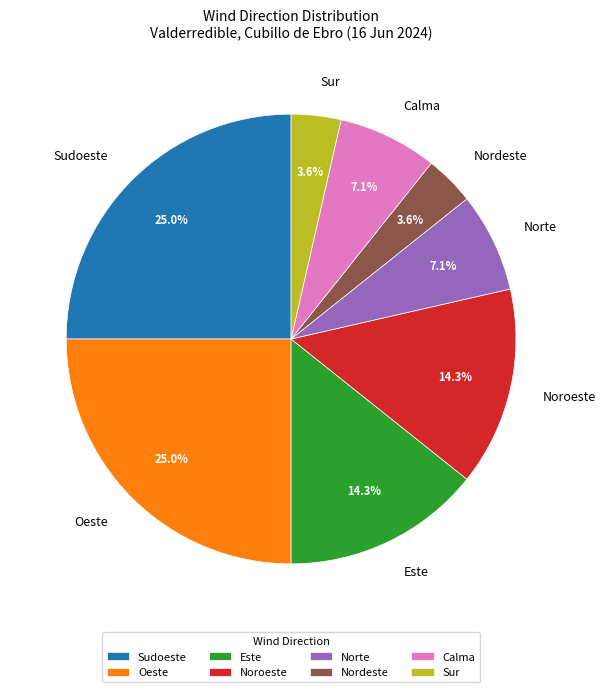

How many segments does this pie chart have?

8